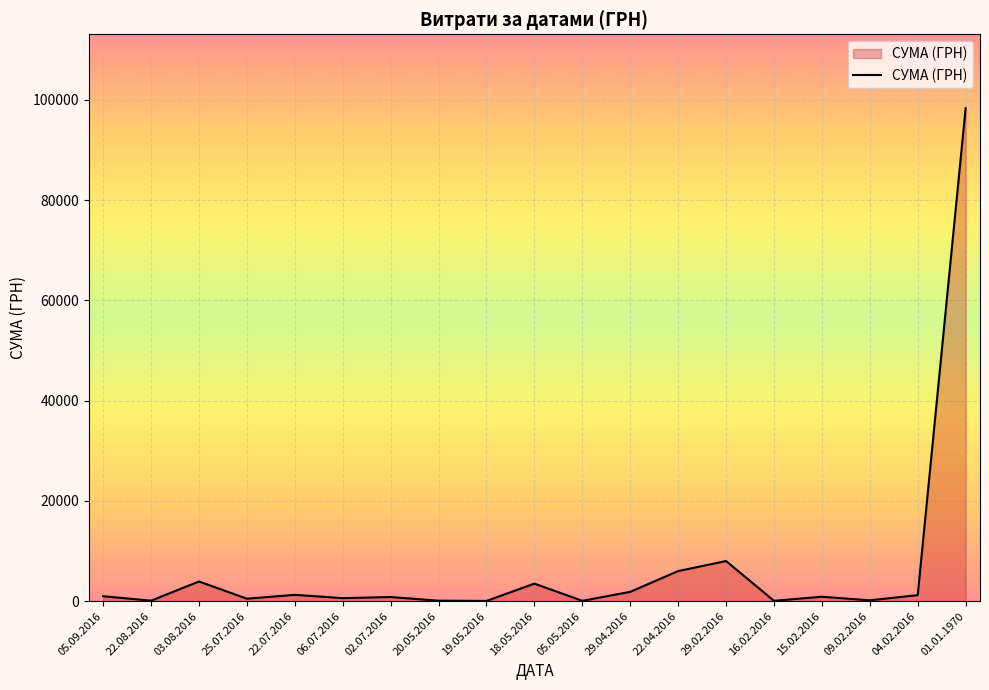

At which category does the chart reach its peak across all series?

01.01.1970